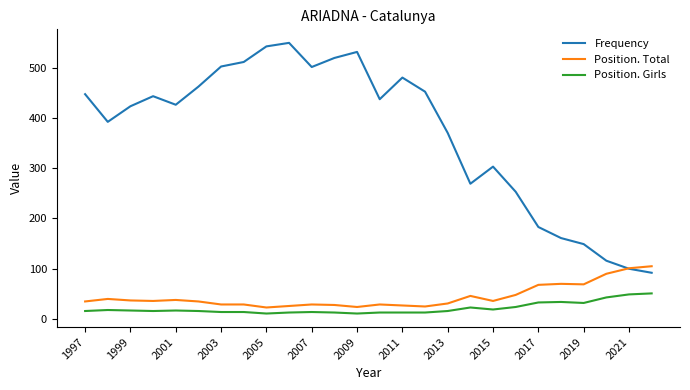

What is the maximum value for Position. Girls?

51